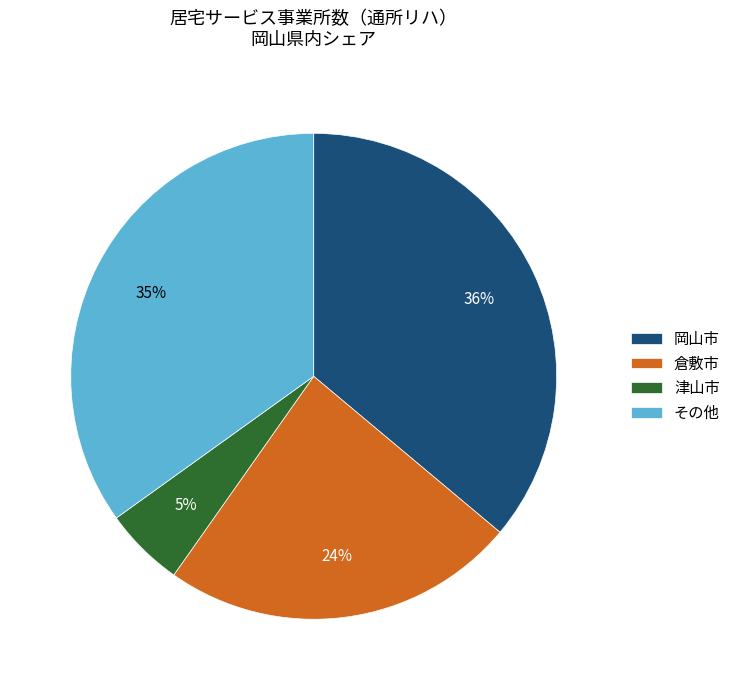

Count the number of slices in the pie.

4